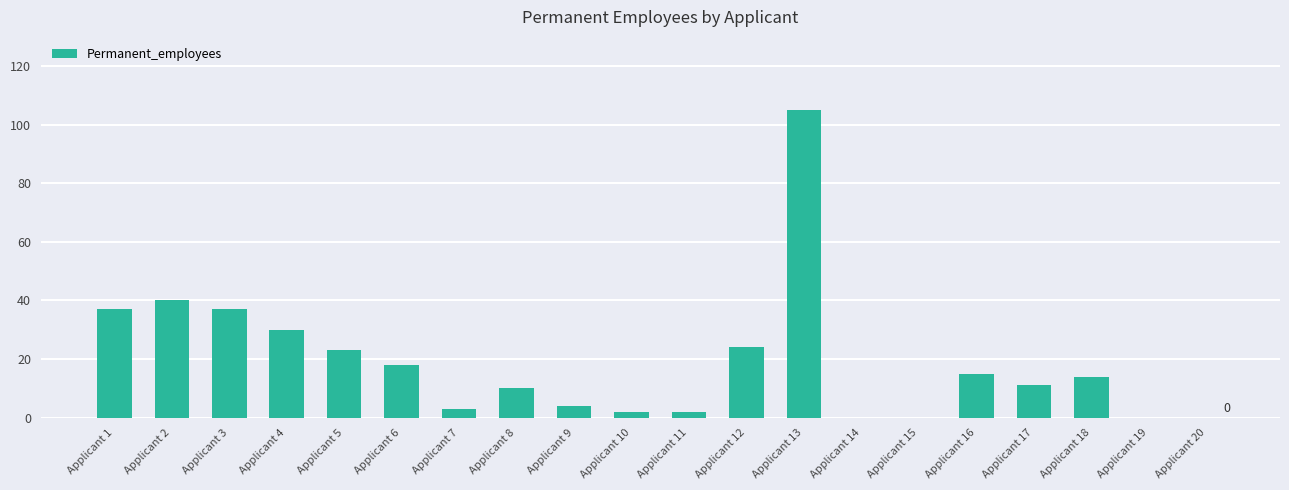

Are the bars horizontal?

No